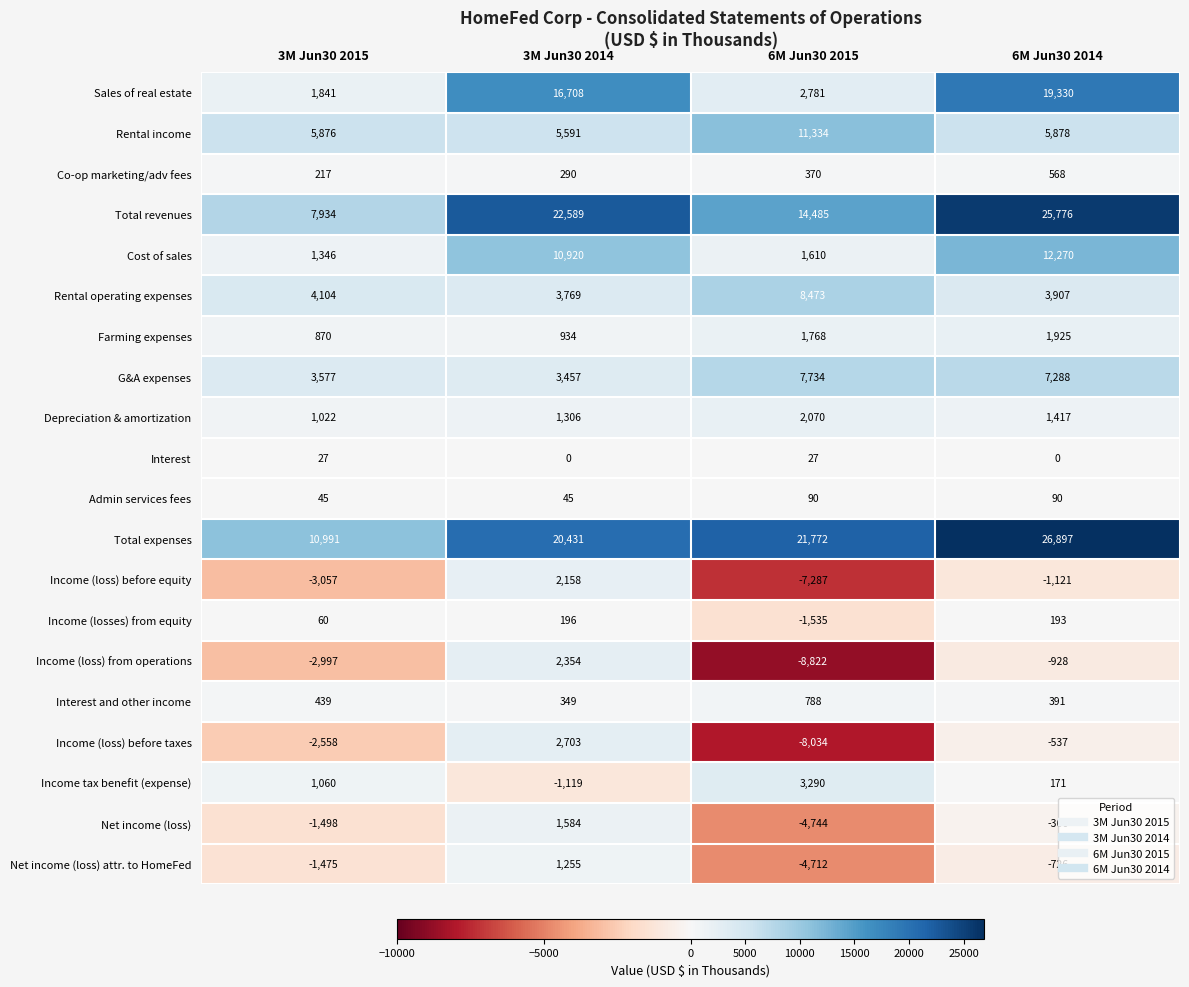

Between 3M Jun30 2014 and 6M Jun30 2014, which series saw the biggest shift?

Total expenses